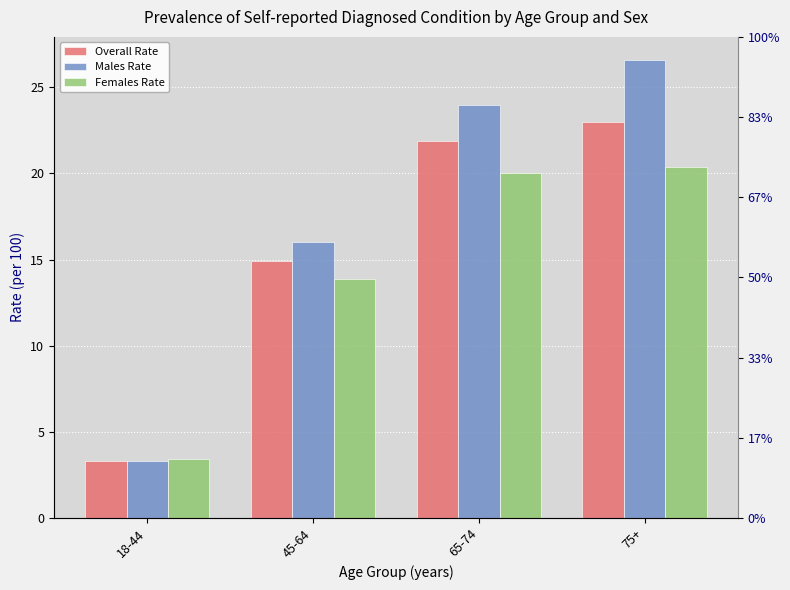

How many groups of bars are there?

4